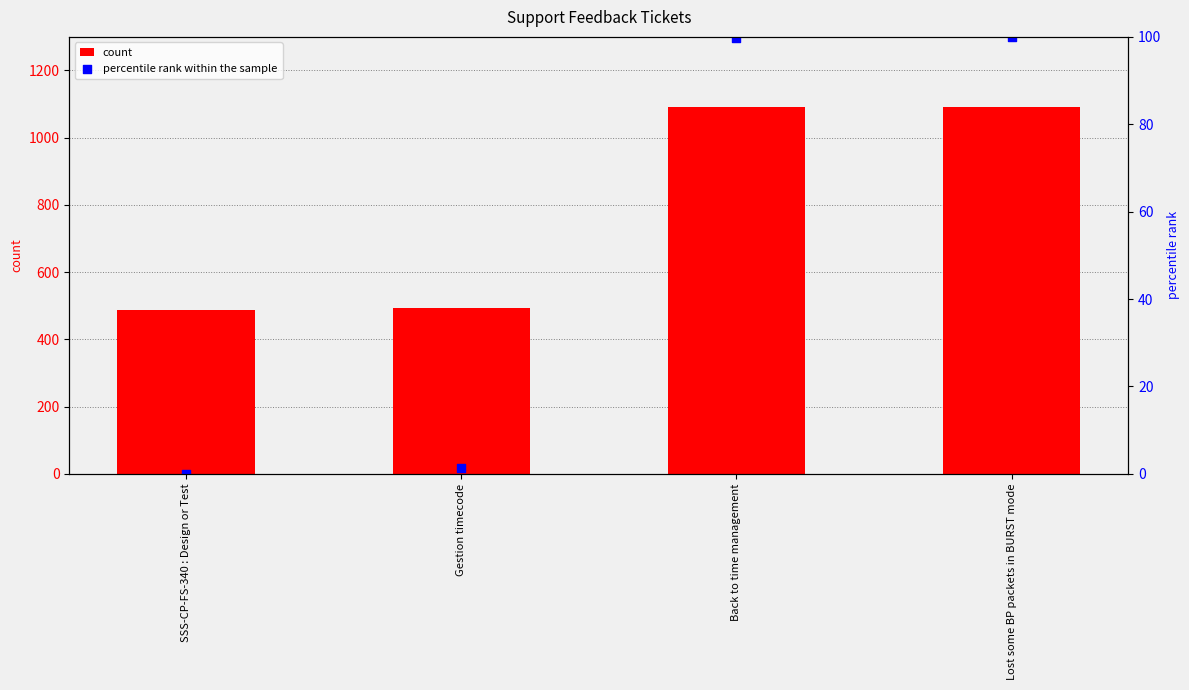

What is the total value across all series at SSS-CP-FS-340 : Design or Test?

486.0